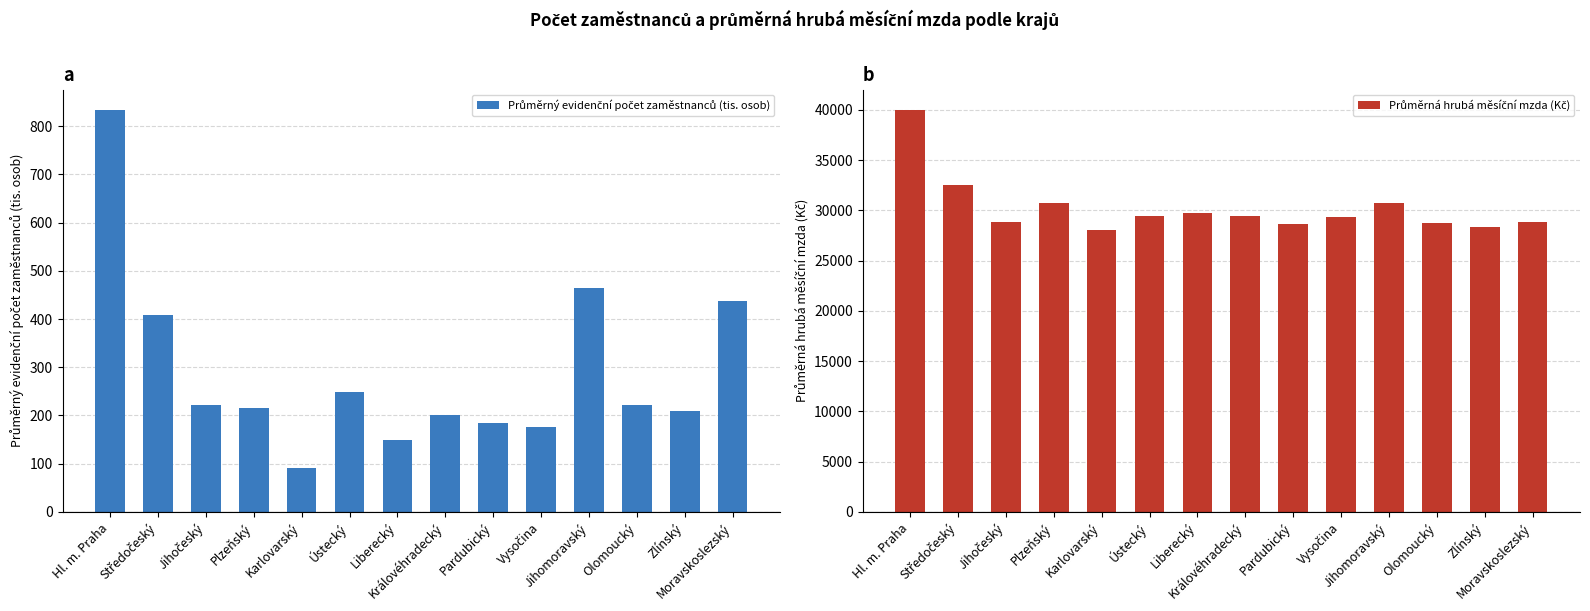

What is the label of the 8th bar from the right?

Liberecký